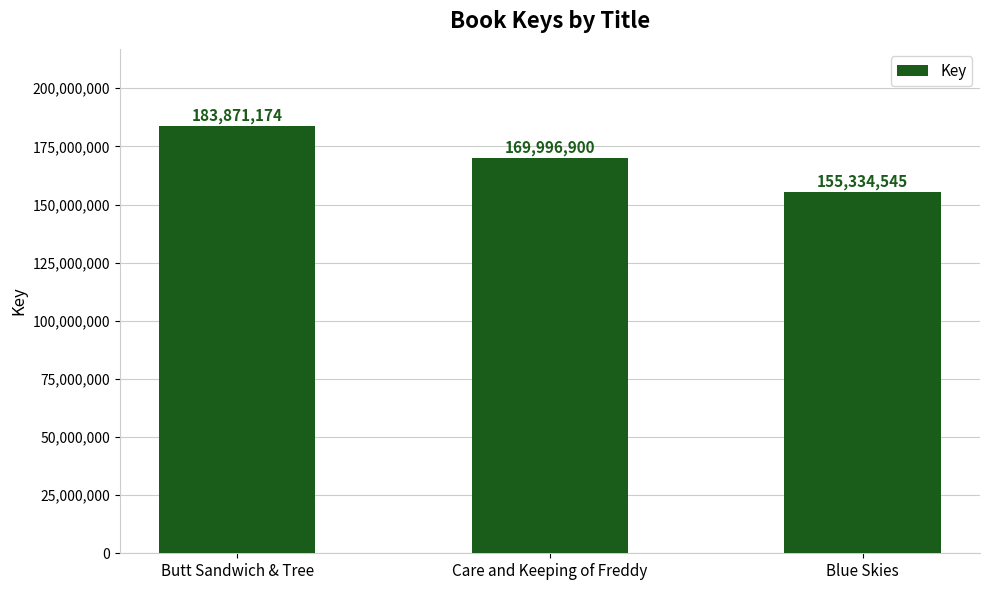

Rank the categories by value from lowest to highest.

Blue Skies, Care and Keeping of Freddy, Butt Sandwich & Tree